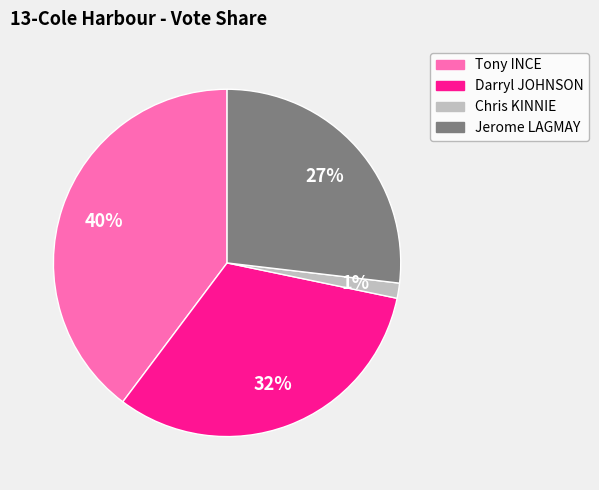

Rank the categories by value from lowest to highest.

Chris KINNIE, Jerome LAGMAY, Darryl JOHNSON, Tony INCE